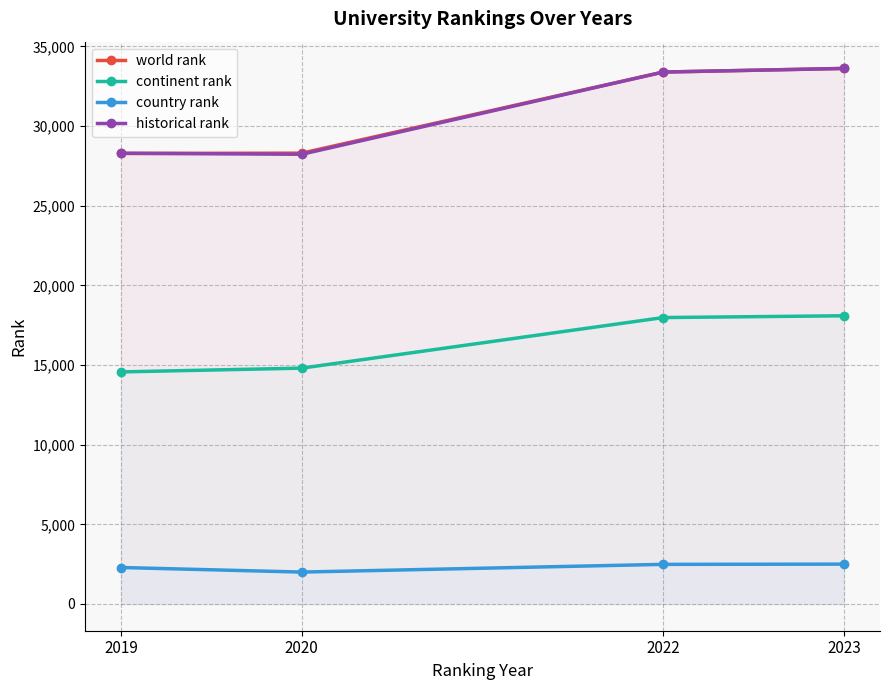

How many lines are shown in the chart?

4